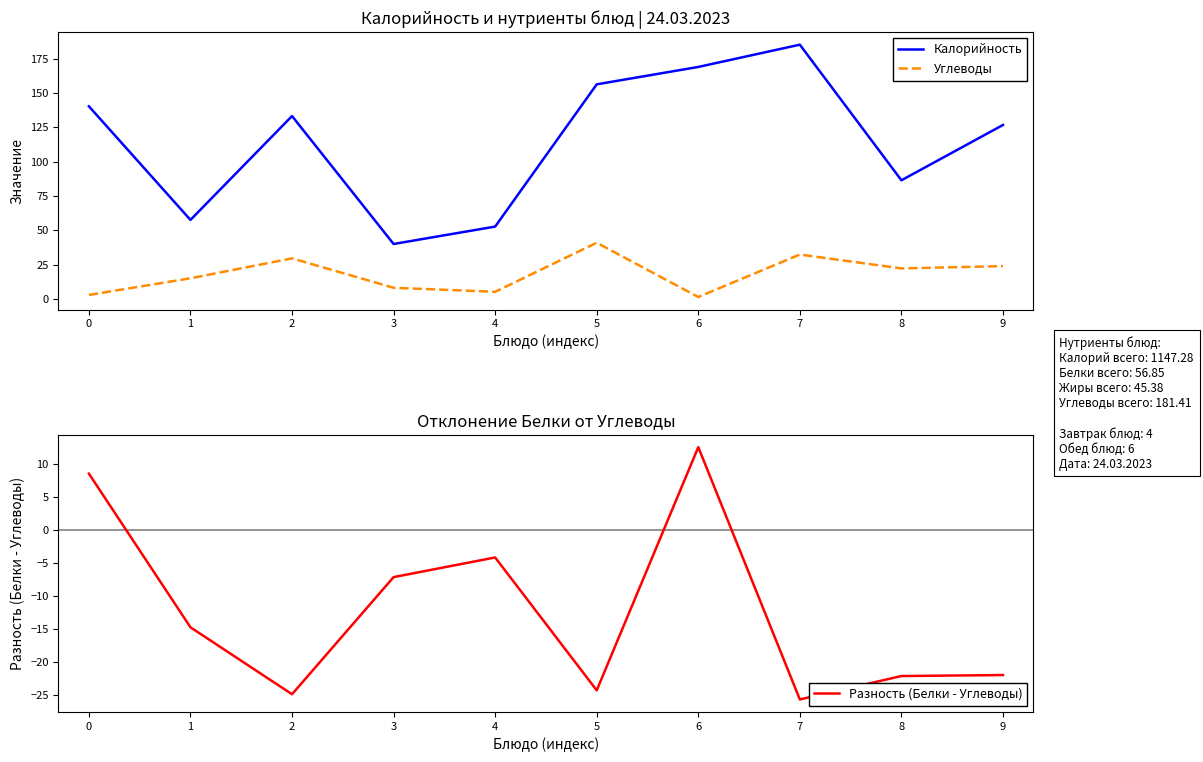

At which category does Калорийность reach its first local peak?

2